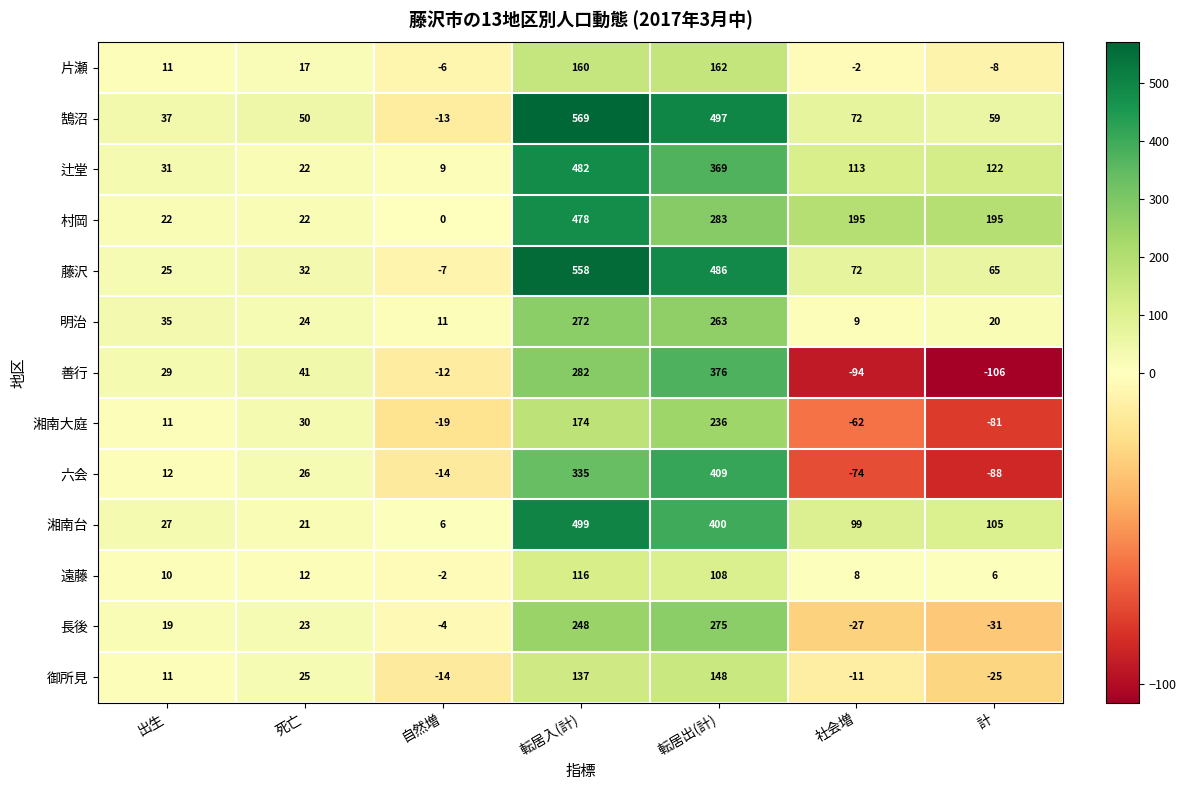

At how many categories does at least one series exceed 216?

2